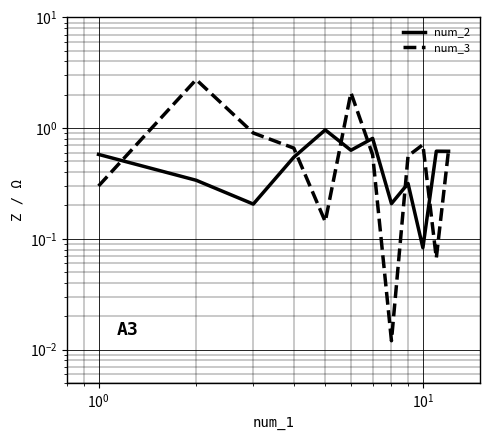

True or false: num_2 has more than 2 interior local peaks.

True